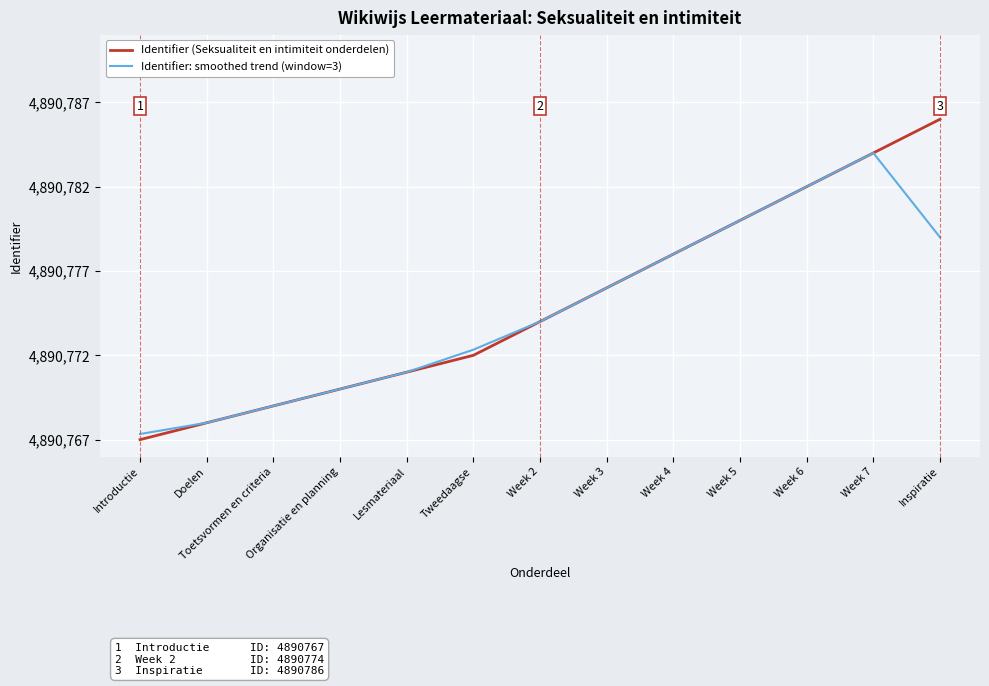

What is the label of the 9th point from the right?

Lesmateriaal